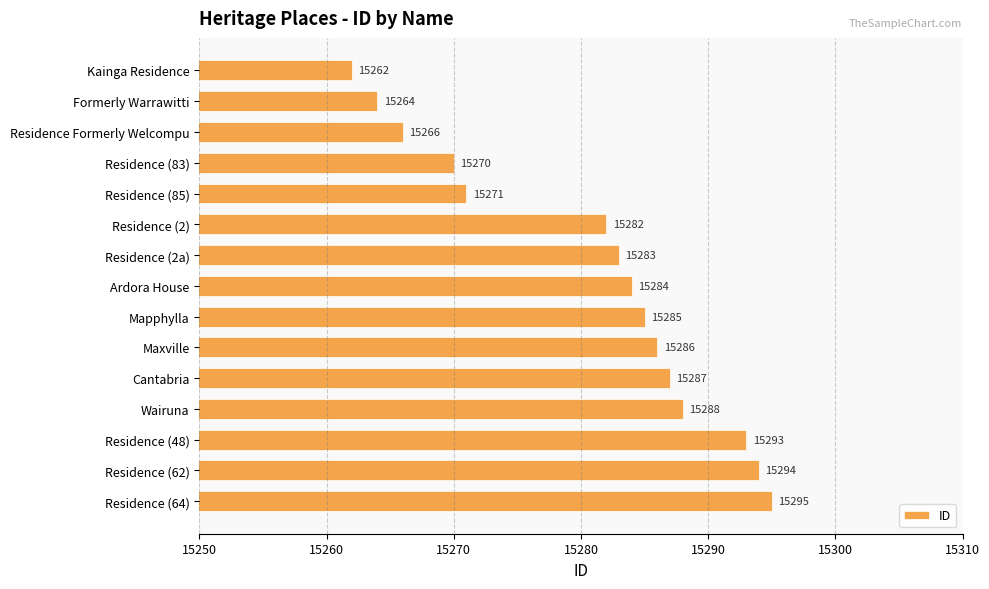

Reading bottom to top, transcribe all the data shown in this chart.

15295	15294	15293	15288	15287	15286	15285	15284	15283	15282	15271	15270	15266	15264	15262